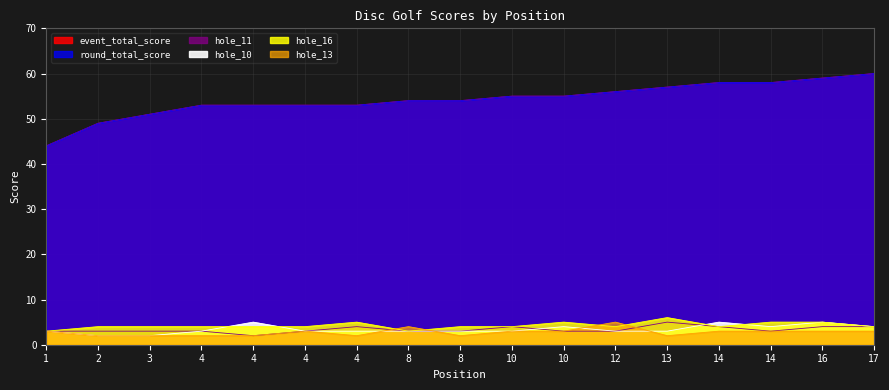

How many data points in hole_11 are less than 3?

1